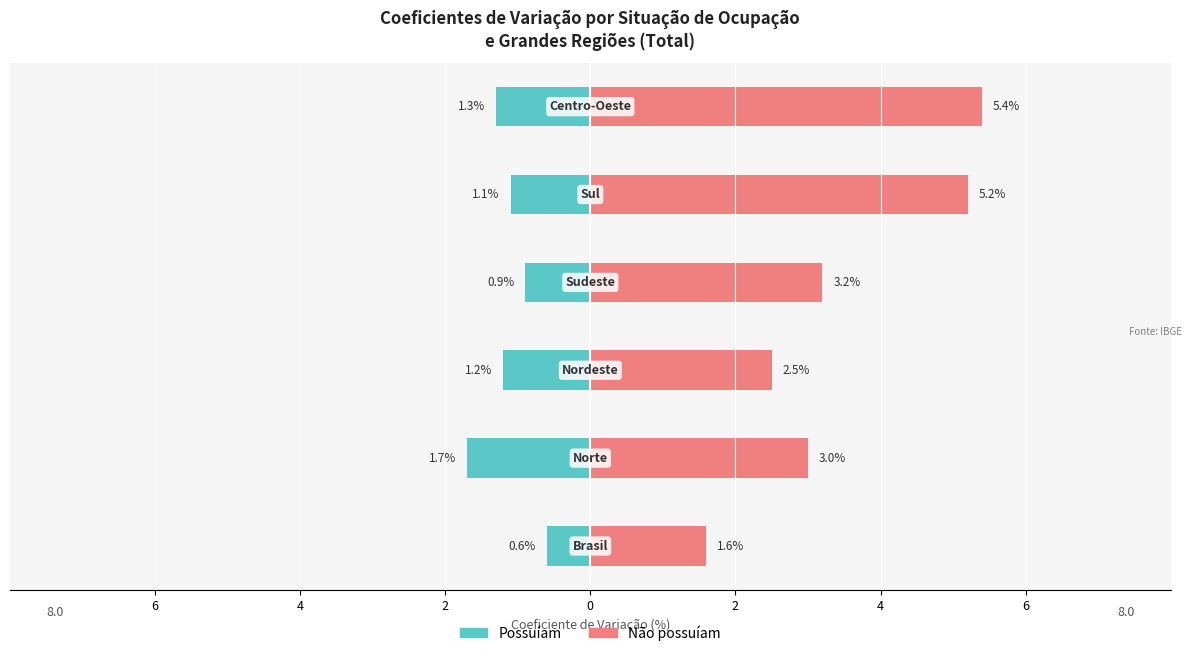

Is the value of Não possuíam at 0 greater than the value of Possuíam at 2?

Yes